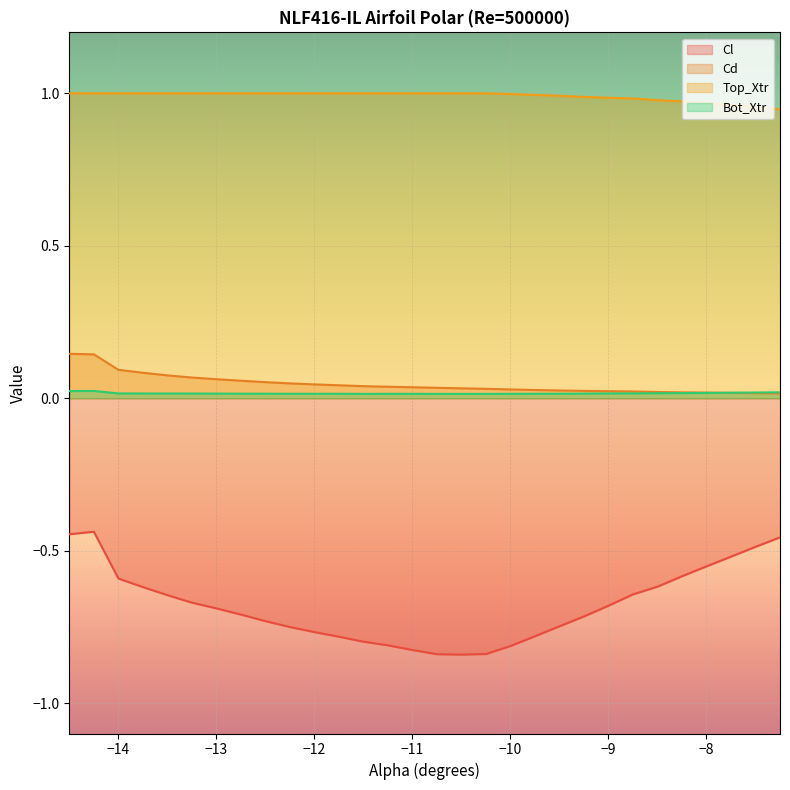

Count the number of categories in the chart.

30